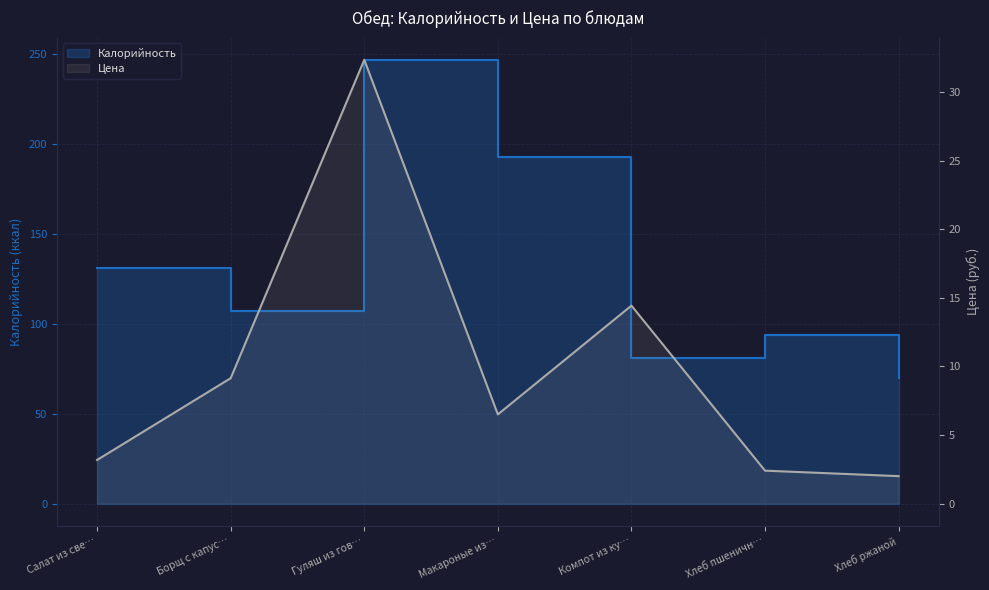

True or false: Калорийность has a value of 107.0 at Борщ с капус….

True